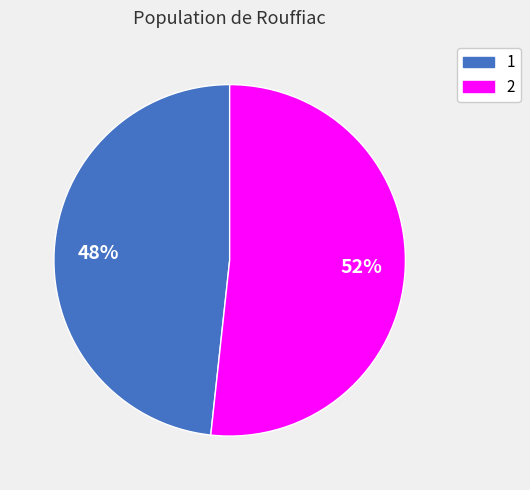

The 1 slice represents 34% of the pie. True or false?

False